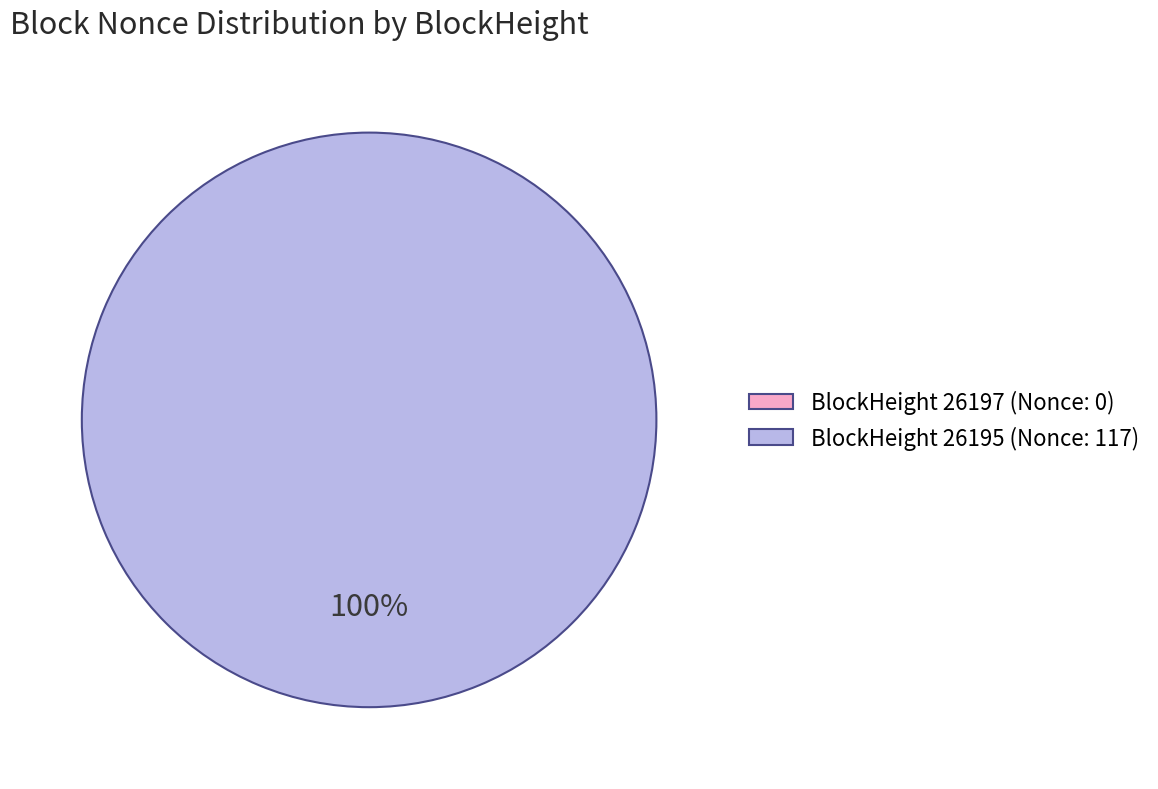

To the nearest percent, what is the difference between the largest and smallest slice percentages?

100%